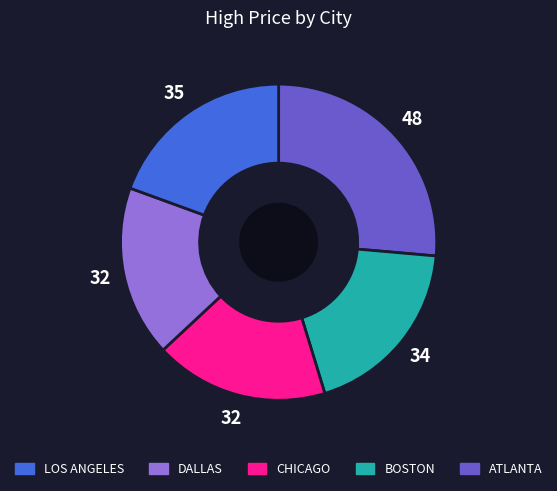

Is there any slice that represents more than half of the pie?

No